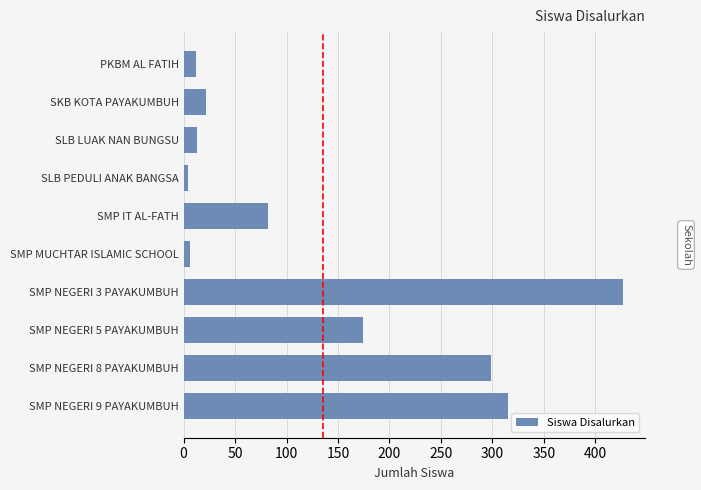

How many data points are less than 82?

5